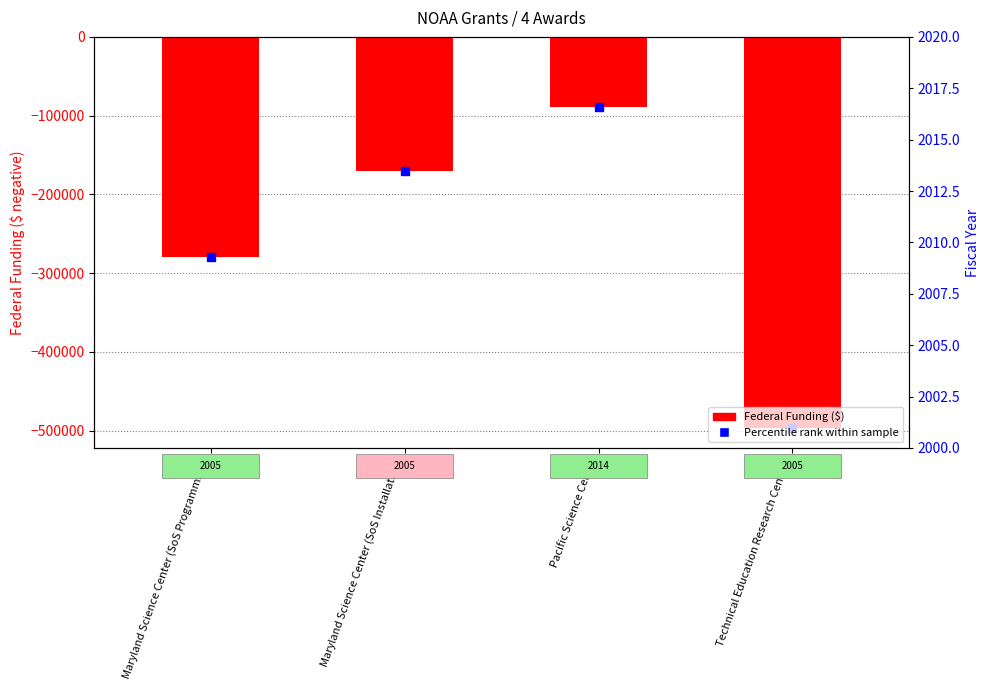

Are the bars horizontal?

No